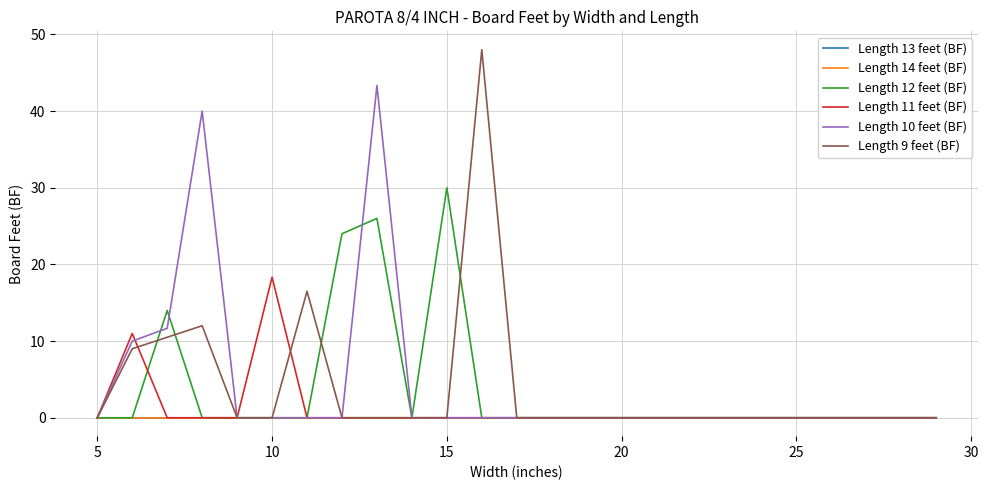

Does the chart have visible grid lines?

Yes